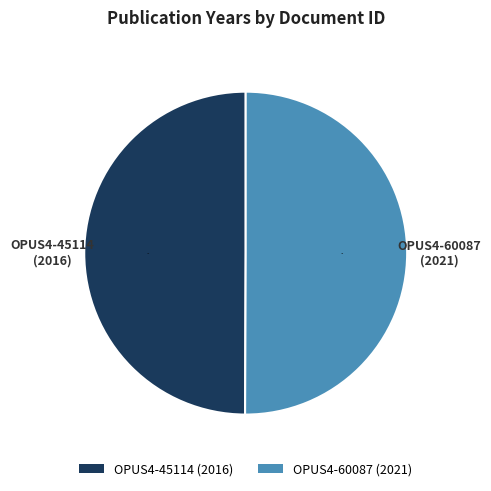

The OPUS4-45114 (2016) slice represents 37% of the pie. True or false?

False